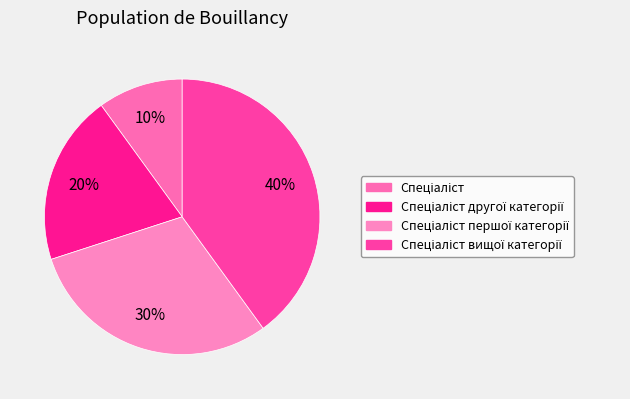

To the nearest percent, what is the average slice percentage?

25%